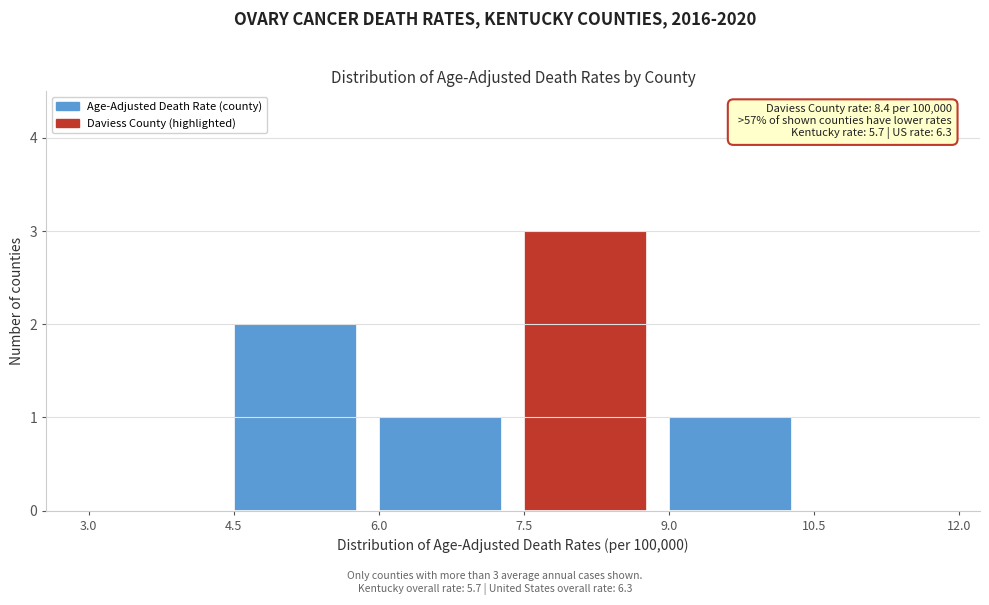

Which range on the x-axis has the tallest bar?

7.5 to 9.0